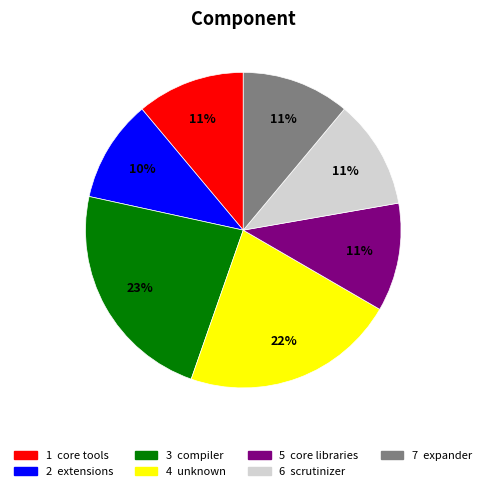

Is there any slice that represents more than half of the pie?

No